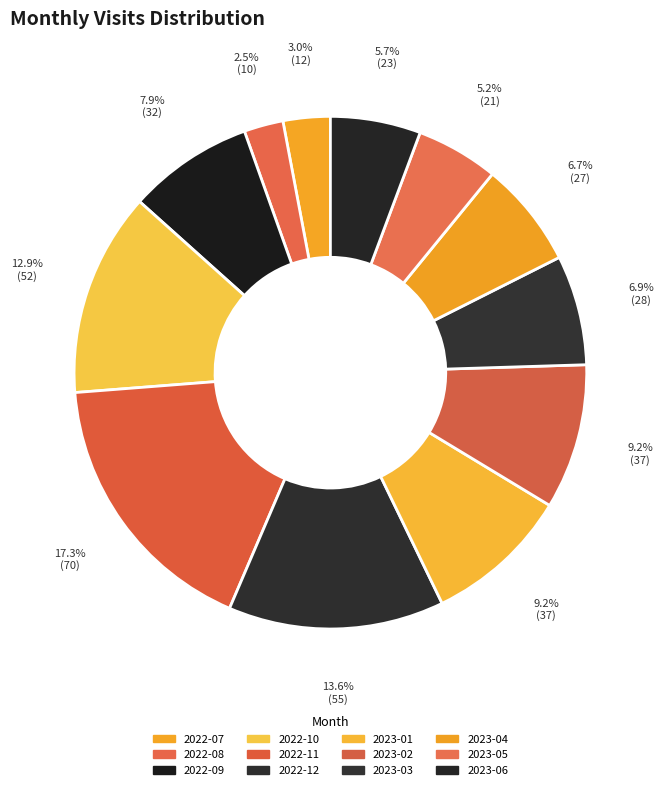

What is the smallest slice in the pie chart?

2022-08